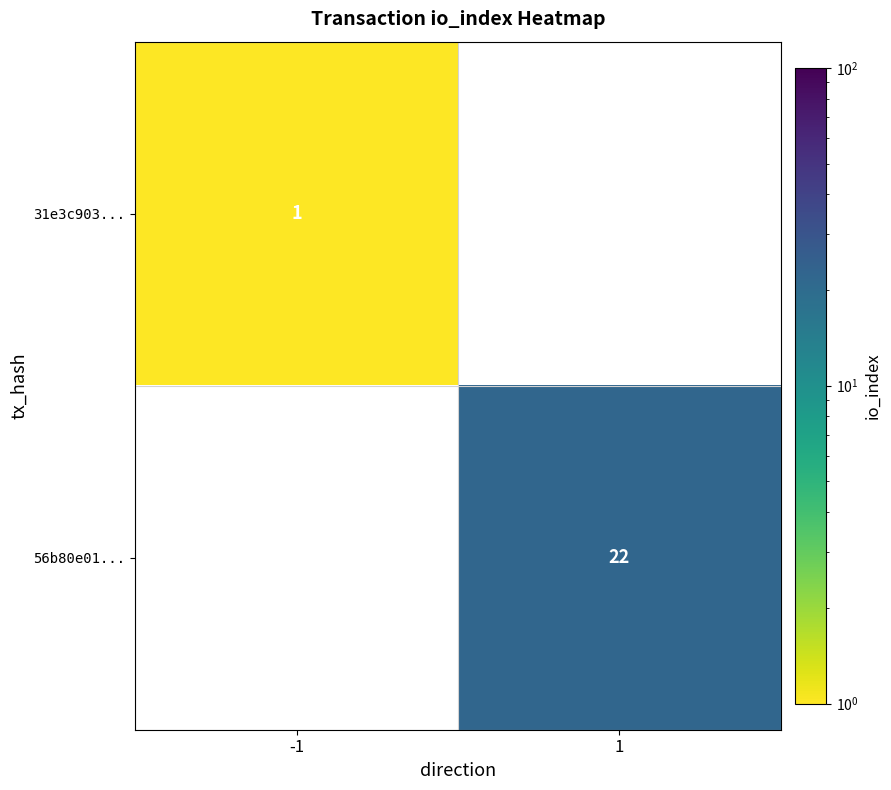

How many distinct data groups are displayed?

2